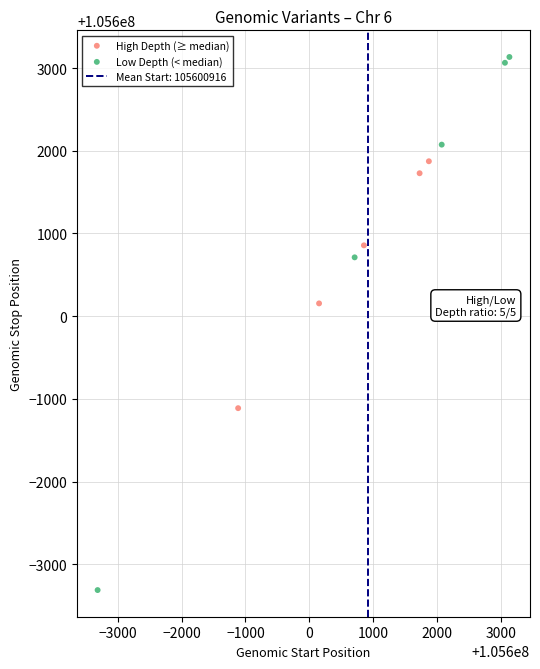

Which series has the largest Y range (max minus min)?

Low Depth (< median)